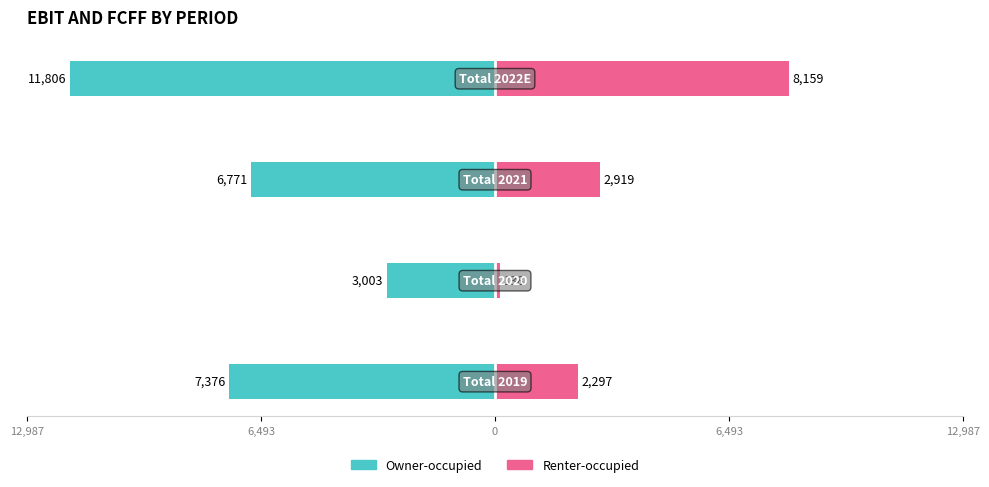

How many values in the Renter-occupied series exceed 2918?

2